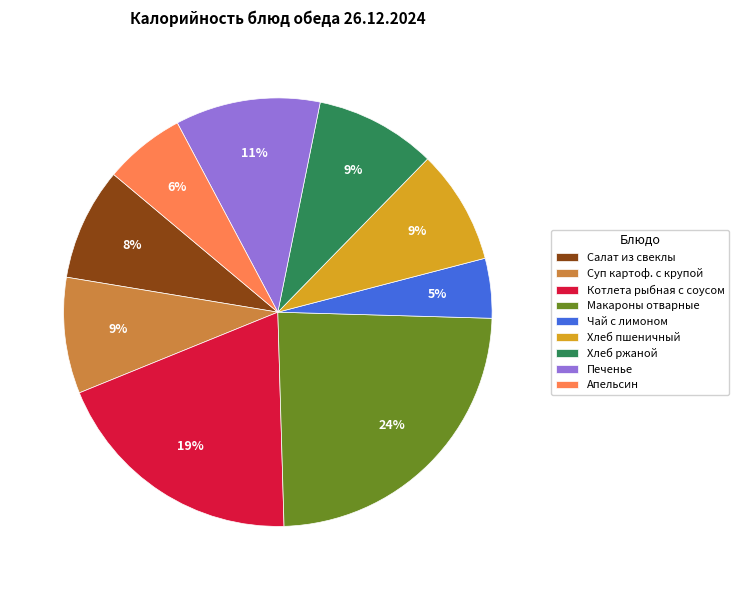

How many slices are in this pie chart?

9